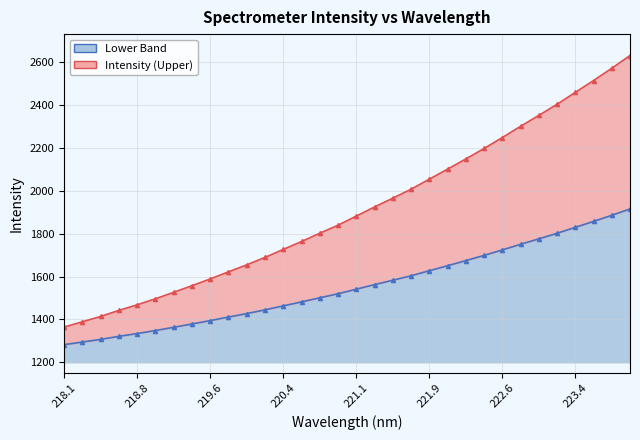

How many lines are shown in the chart?

2